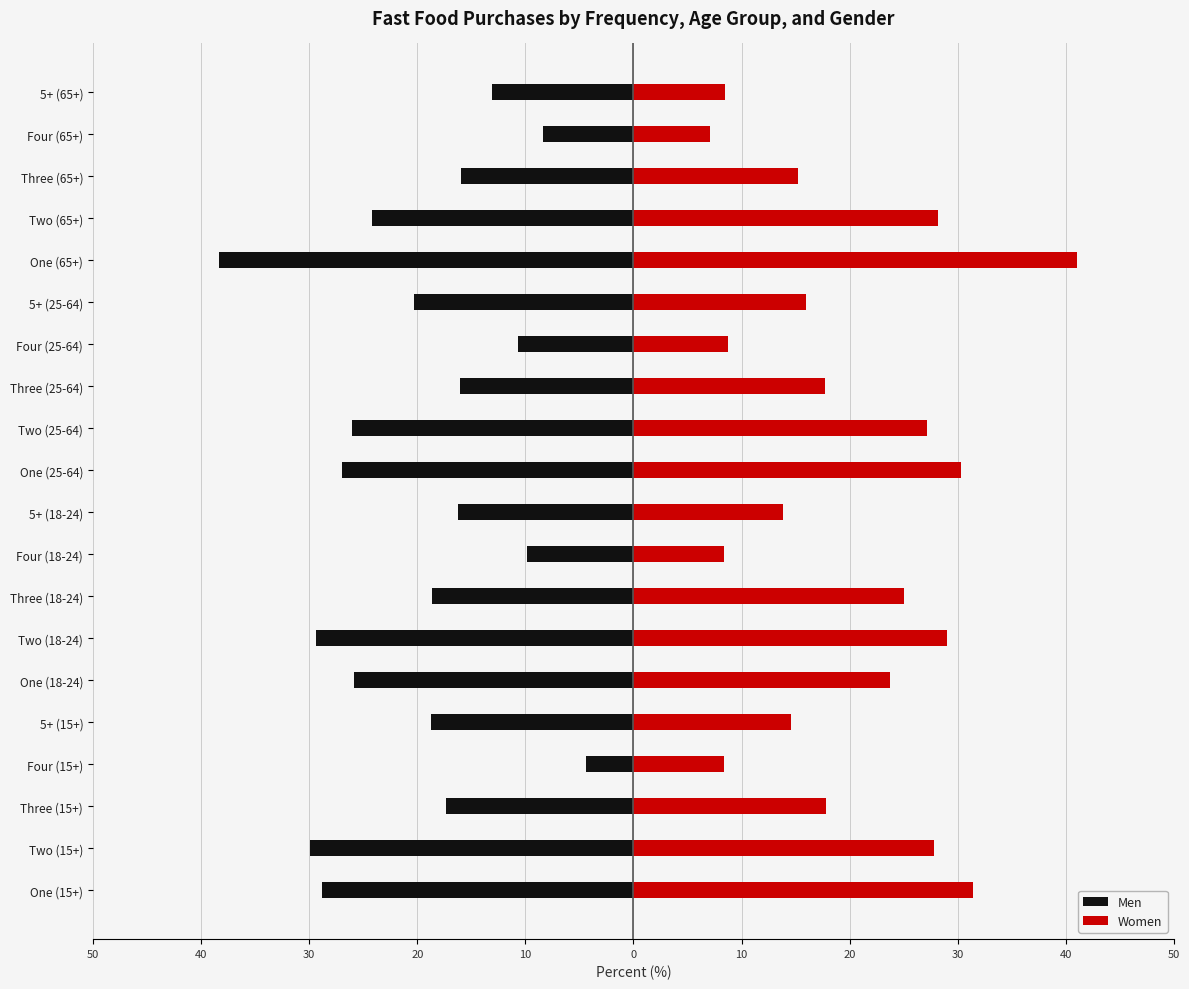

Between Four (18-24) and Four (65+), which series saw the biggest shift?

Men